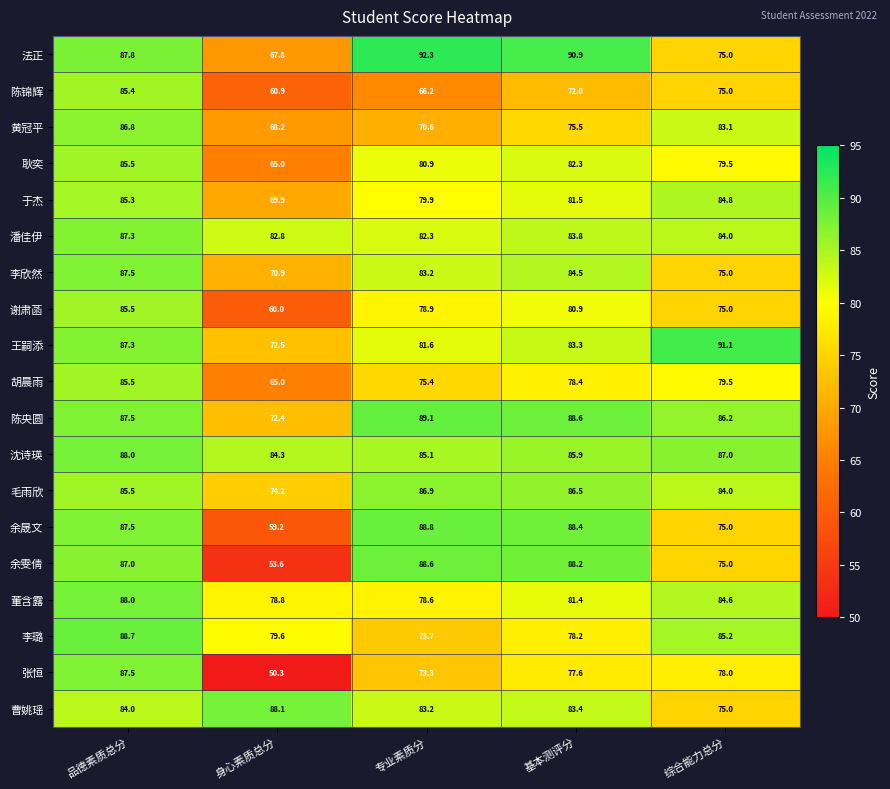

What is the smallest value displayed?

50.3